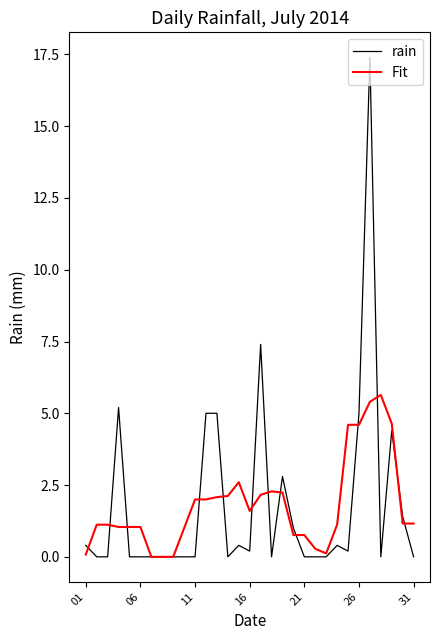

What is the maximum value for Fit?

5.6